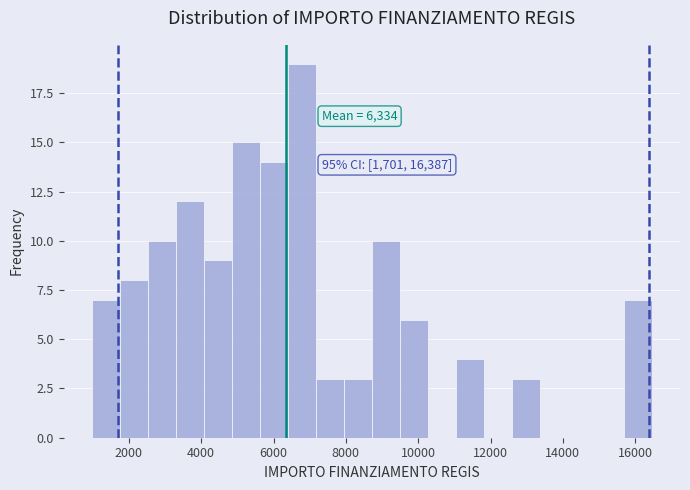

Around what value on the x-axis is the tallest bar? Give the approximate position of its centre, as read against the axis.

6800